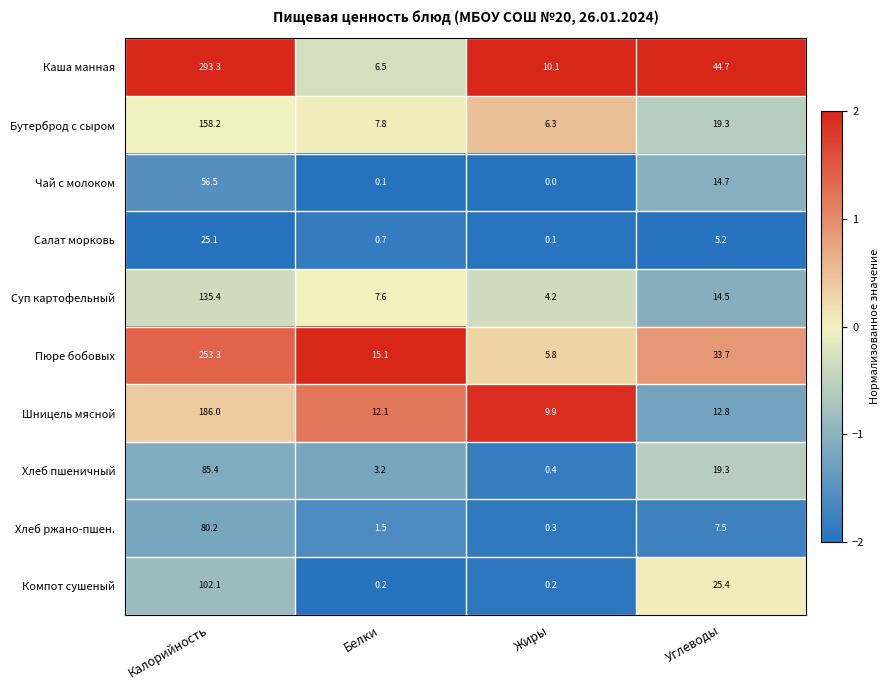

What is the difference between the highest and lowest values at Белки?

15.0